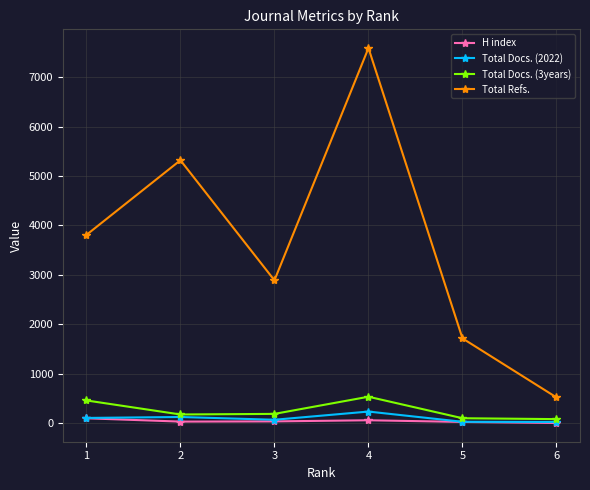

True or false: H index and Total Refs. intersect in this chart.

False